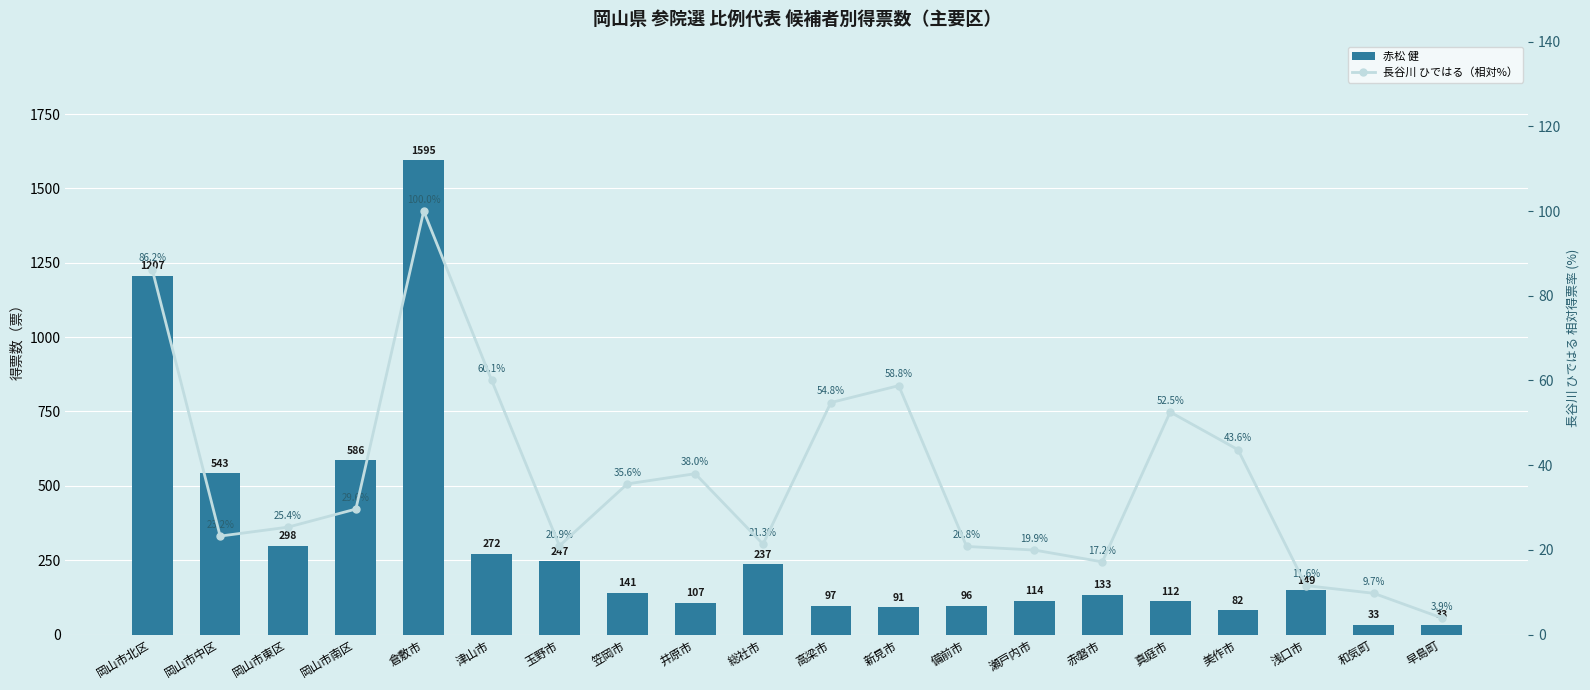

What is the sum of the 赤松 健 values at 高梁市 and 美作市?

179.0